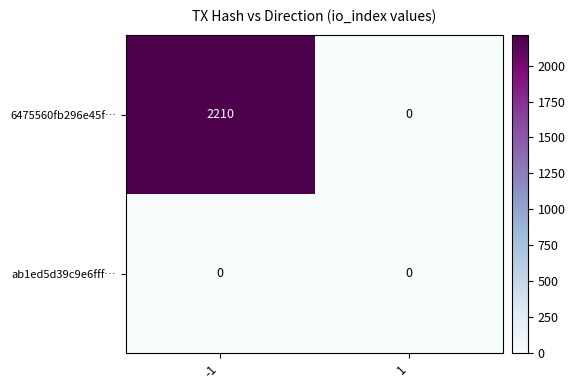

What is the total value across all series at -1?

2210